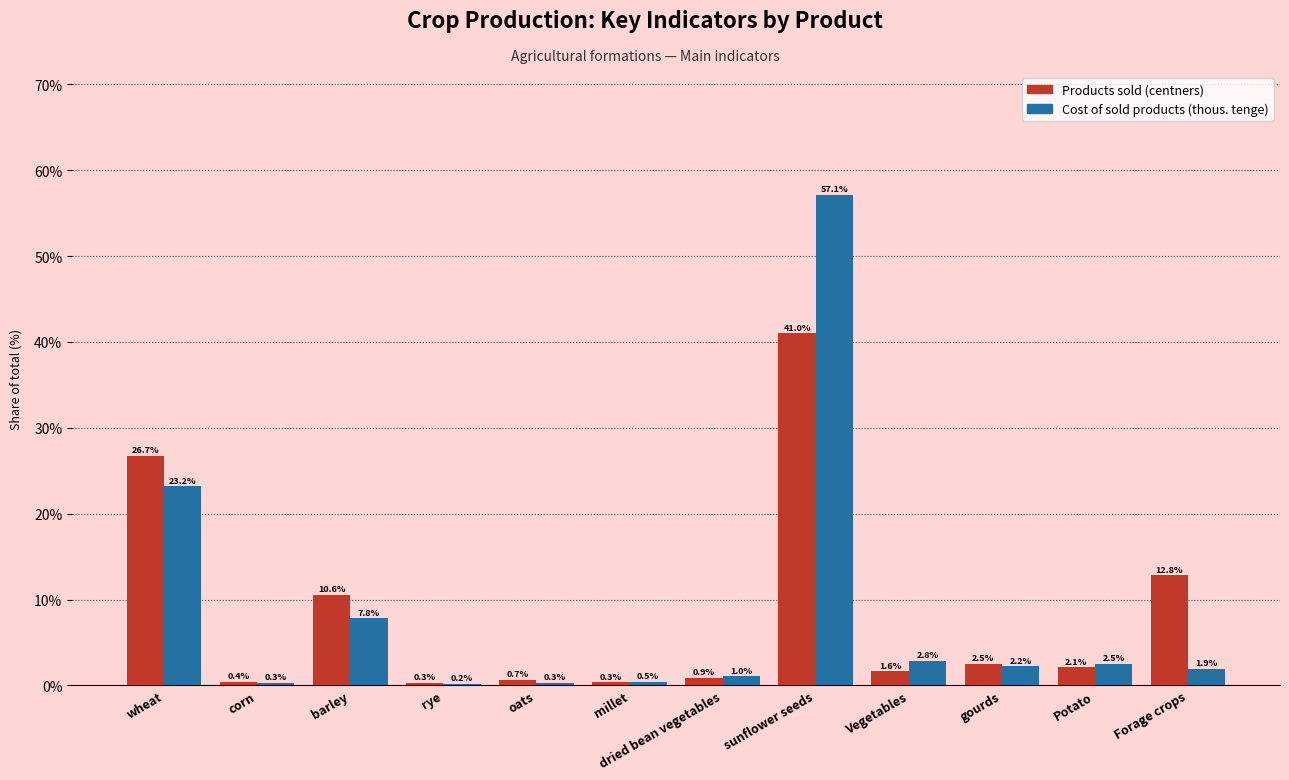

How many groups of bars are there?

12